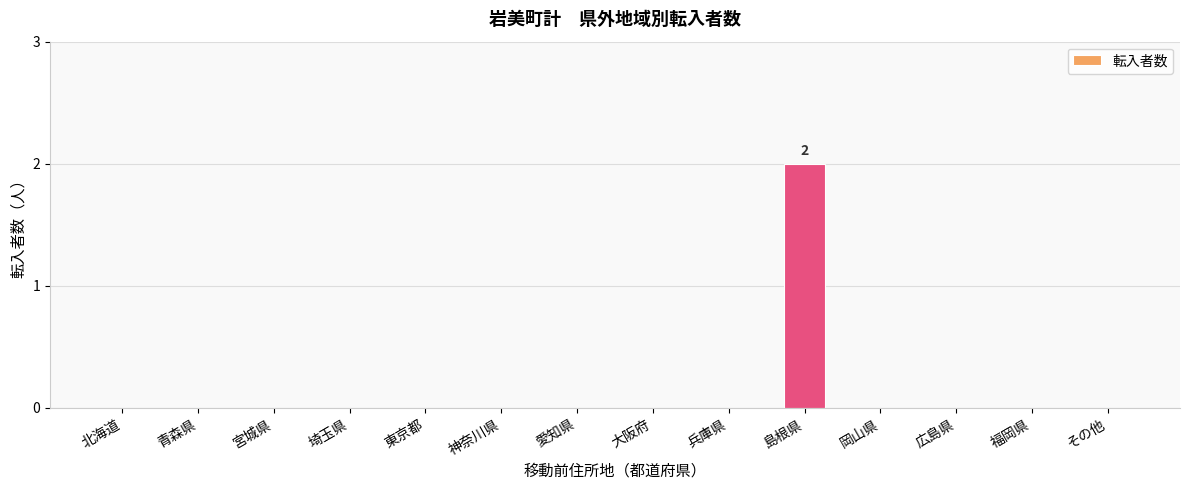

What is the maximum value shown in the chart?

2